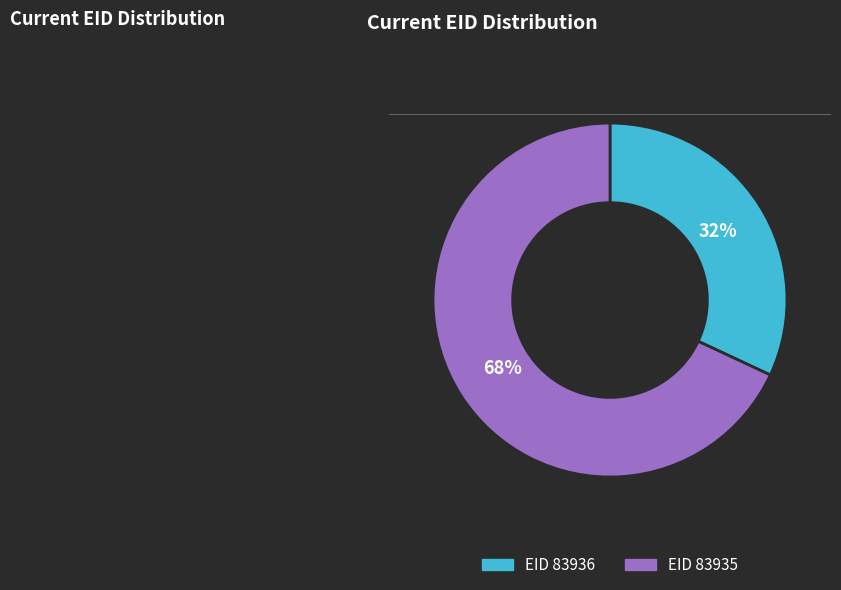

Is there any slice that represents more than half of the pie?

Yes